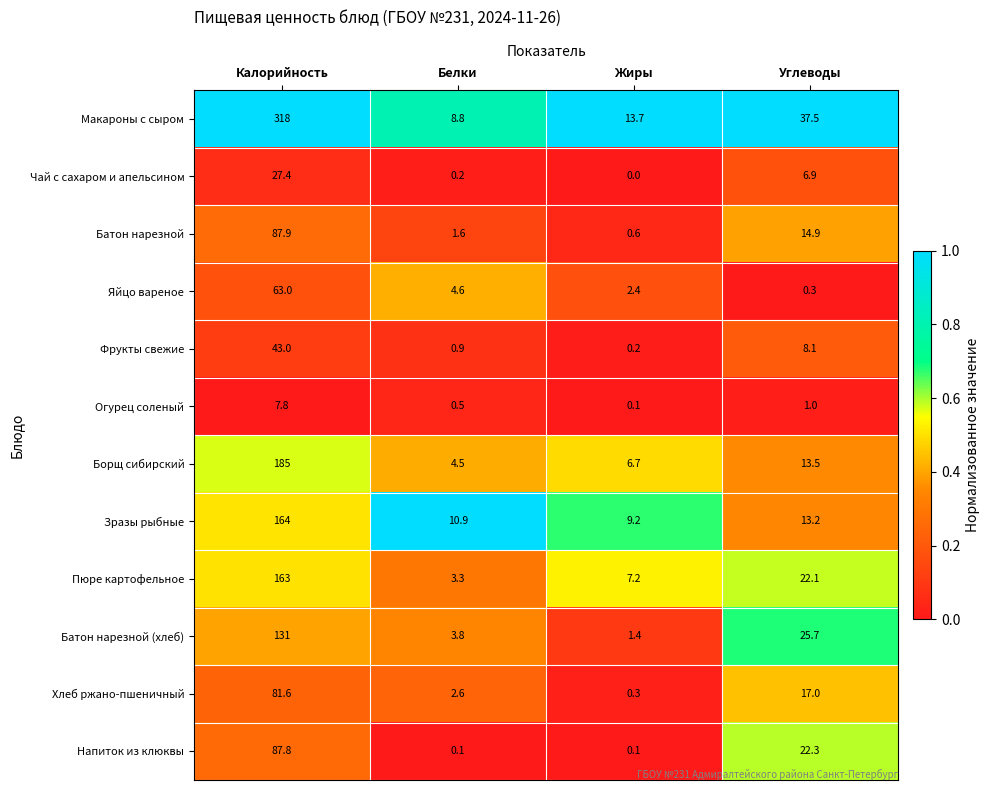

At which label does Яйцо вареное reach its minimum?

Углеводы